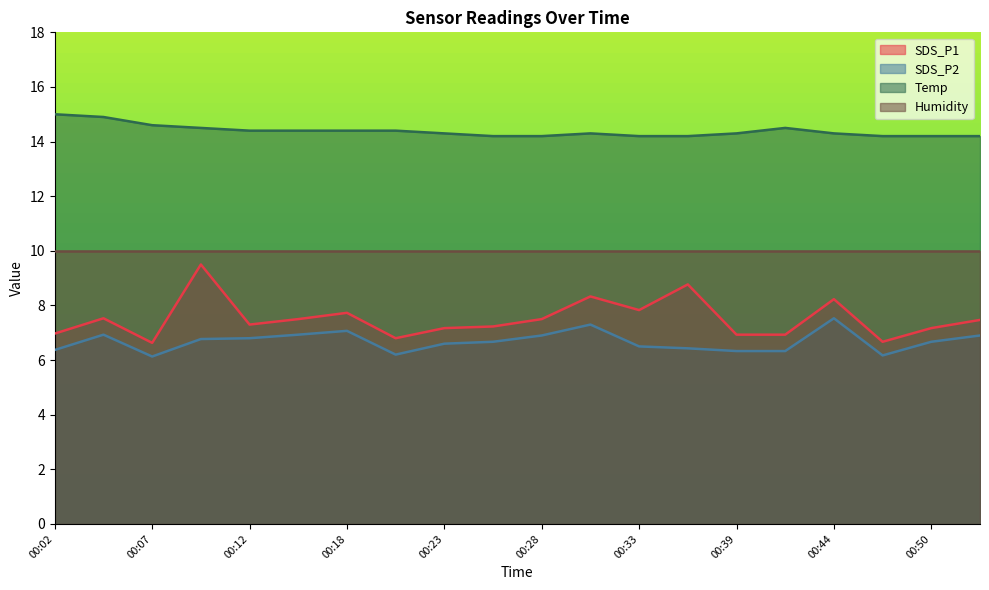

What is the maximum value for SDS_P2?

7.5